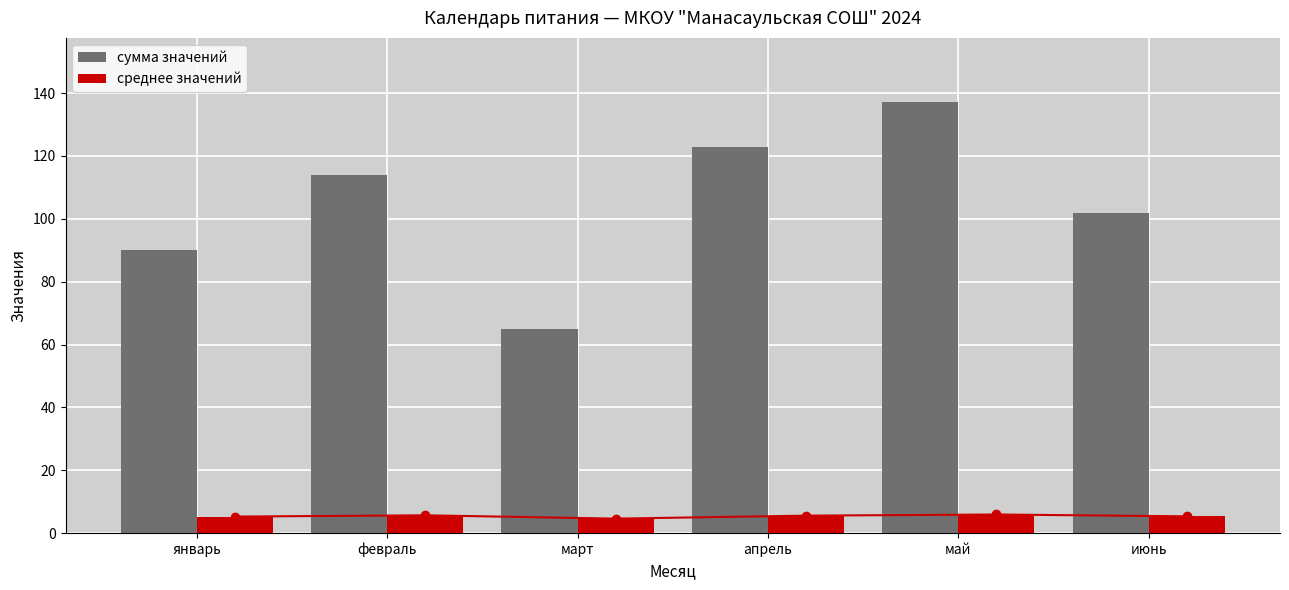

Reading right to left, extract all data points from this chart.

сумма значений: июнь=102.0	май=137.0	апрель=123.0	март=65.0	февраль=114.0	январь=90.0
среднее значений: июнь=5.4	май=6.0	апрель=5.6	март=4.6	февраль=5.7	январь=5.3